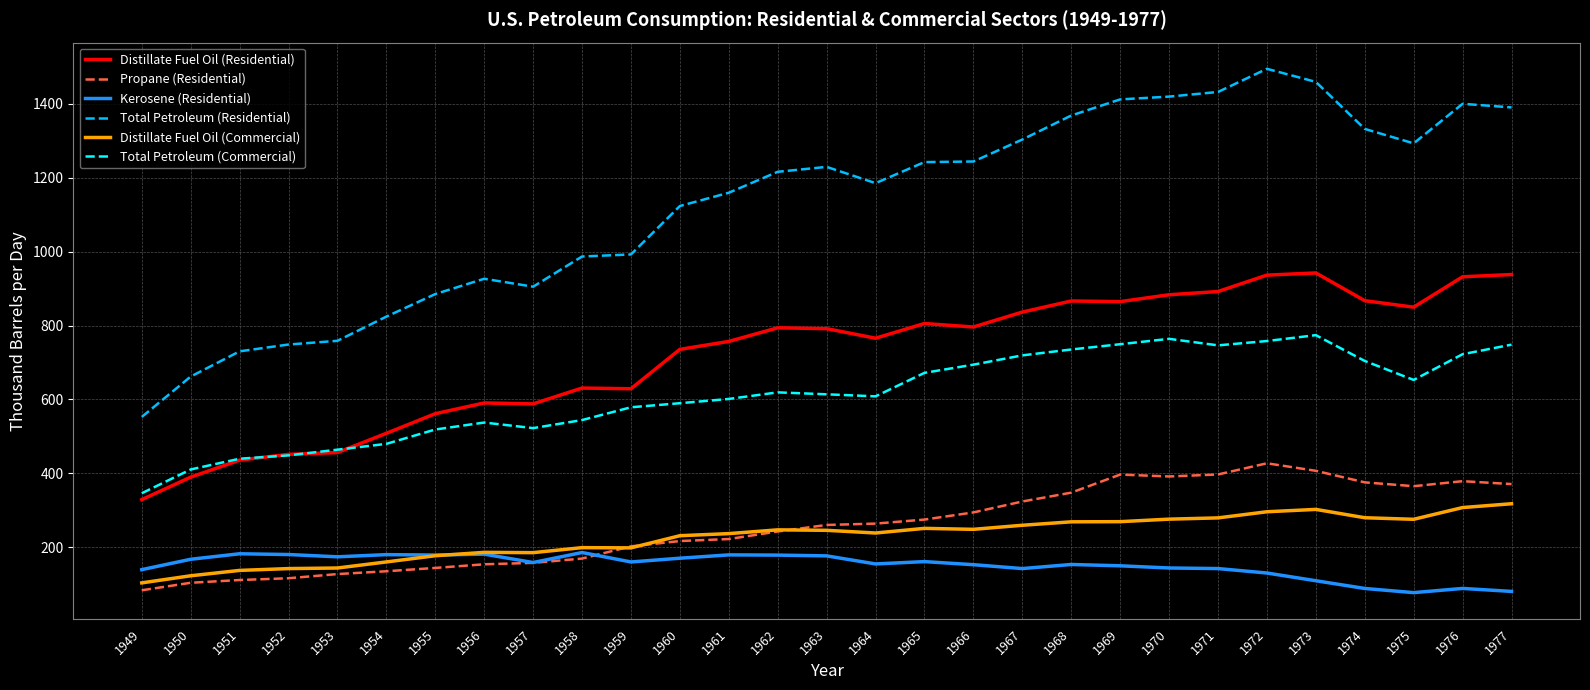

What is the minimum value for Total Petroleum (Residential)?

552.7